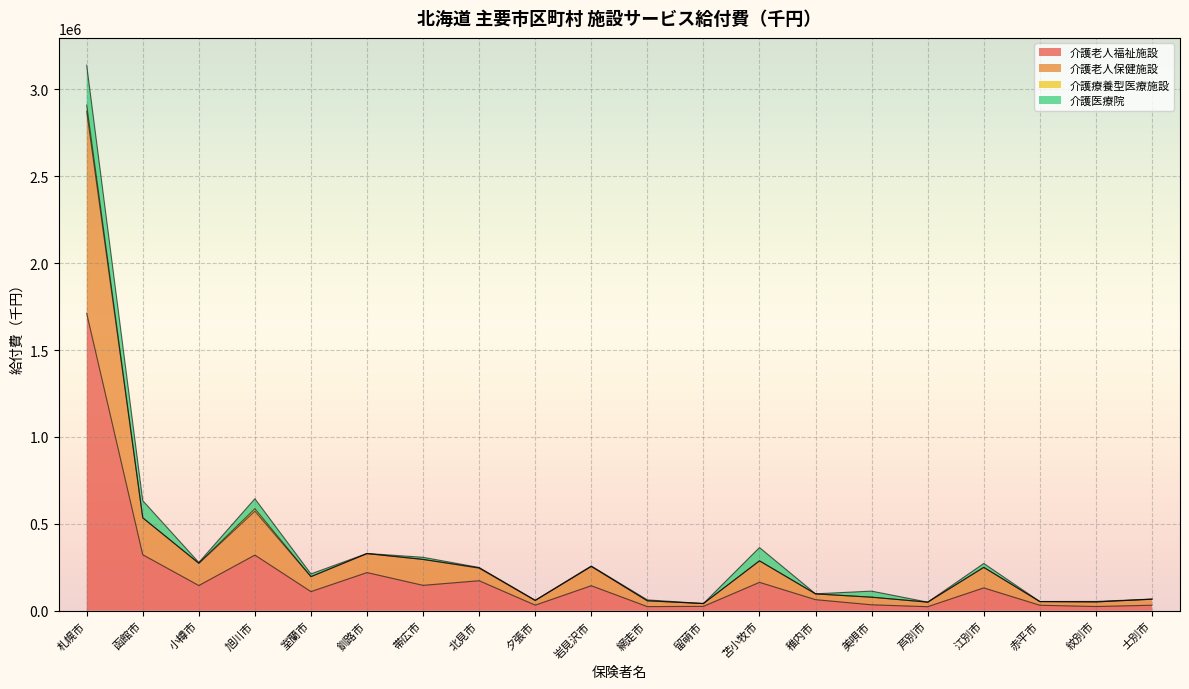

What is the maximum value for 介護老人福祉施設?

1711343.3